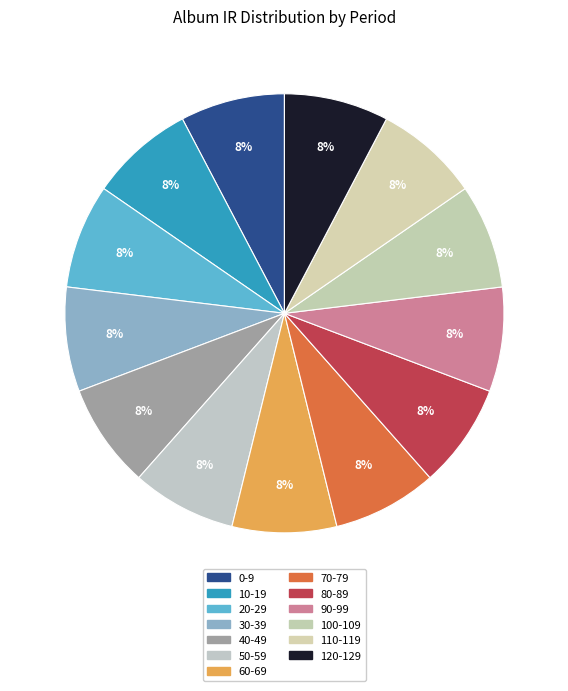

How many segments does this pie chart have?

13